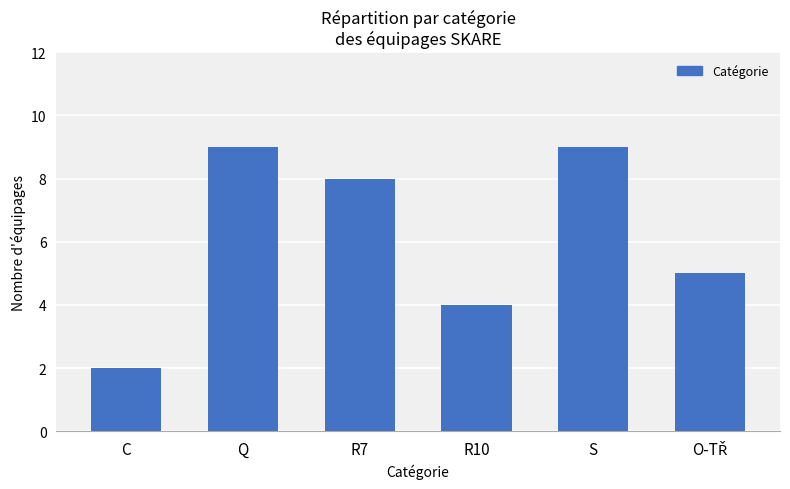

How many values are below 8?

3